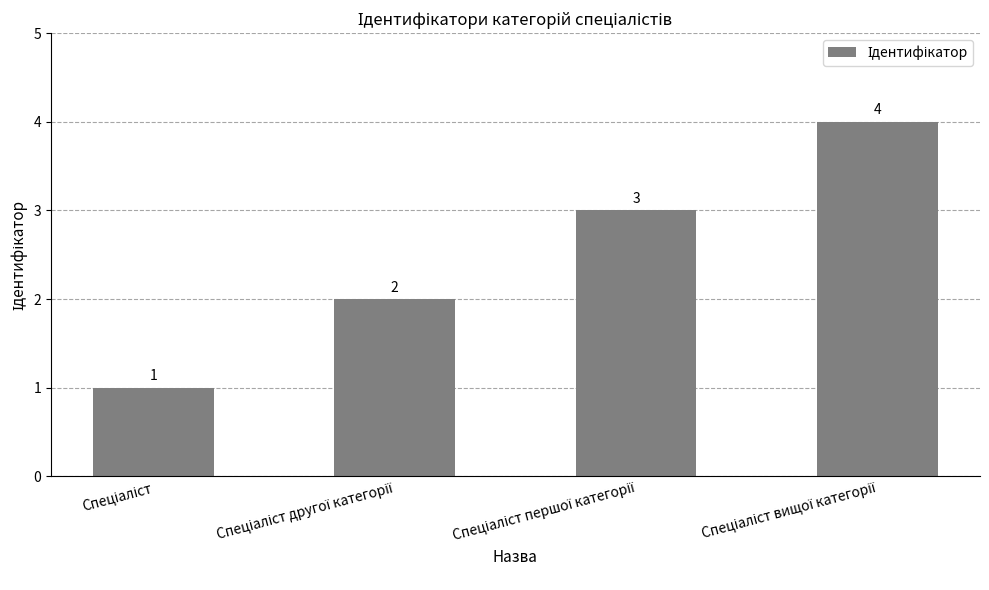

Count the values in the range 2 to 4.

3